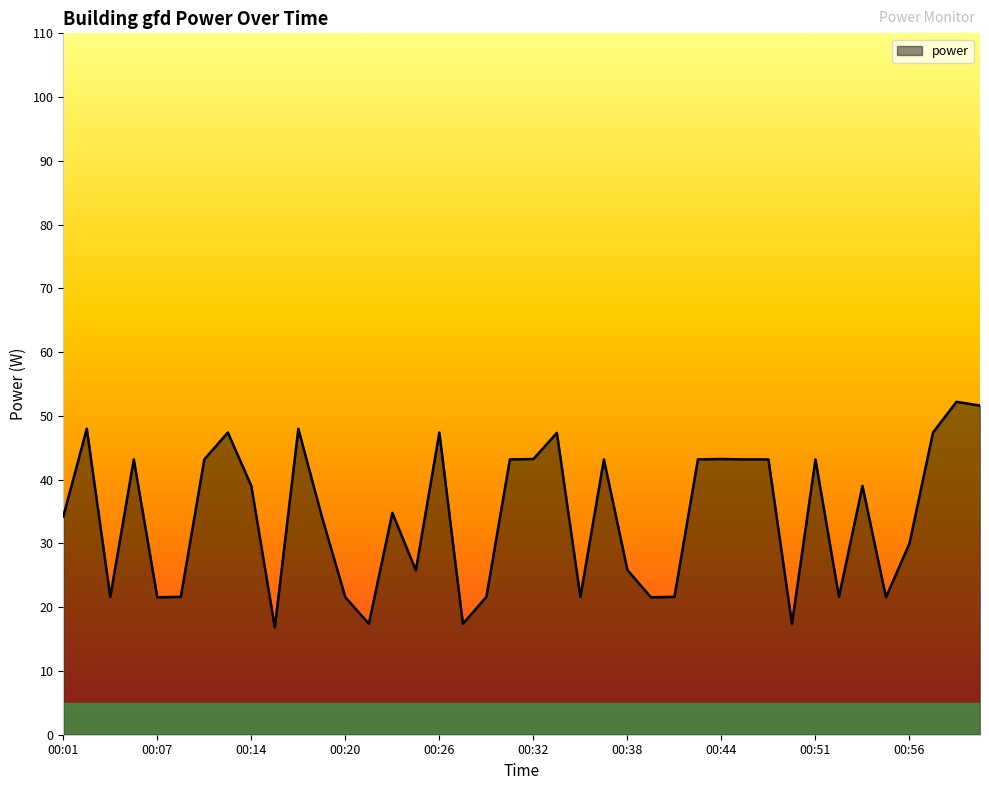

What is the difference between the maximum and minimum values?

35.4